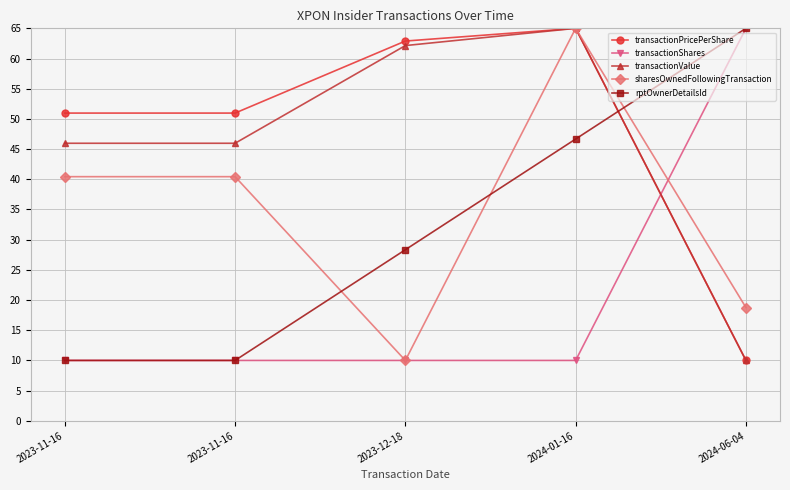

True or false: transactionShares and rptOwnerDetailsId intersect in this chart.

False